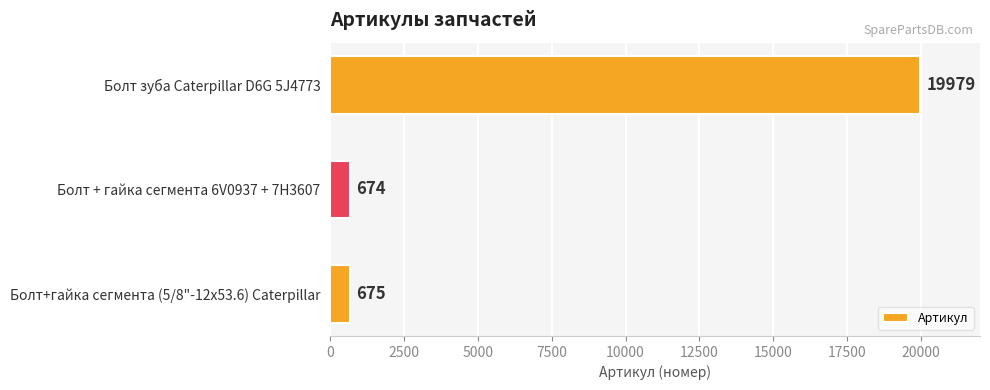

At which label is the value closest to 10326?

Болт+гайка сегмента (5/8"-12х53.6) Caterpillar